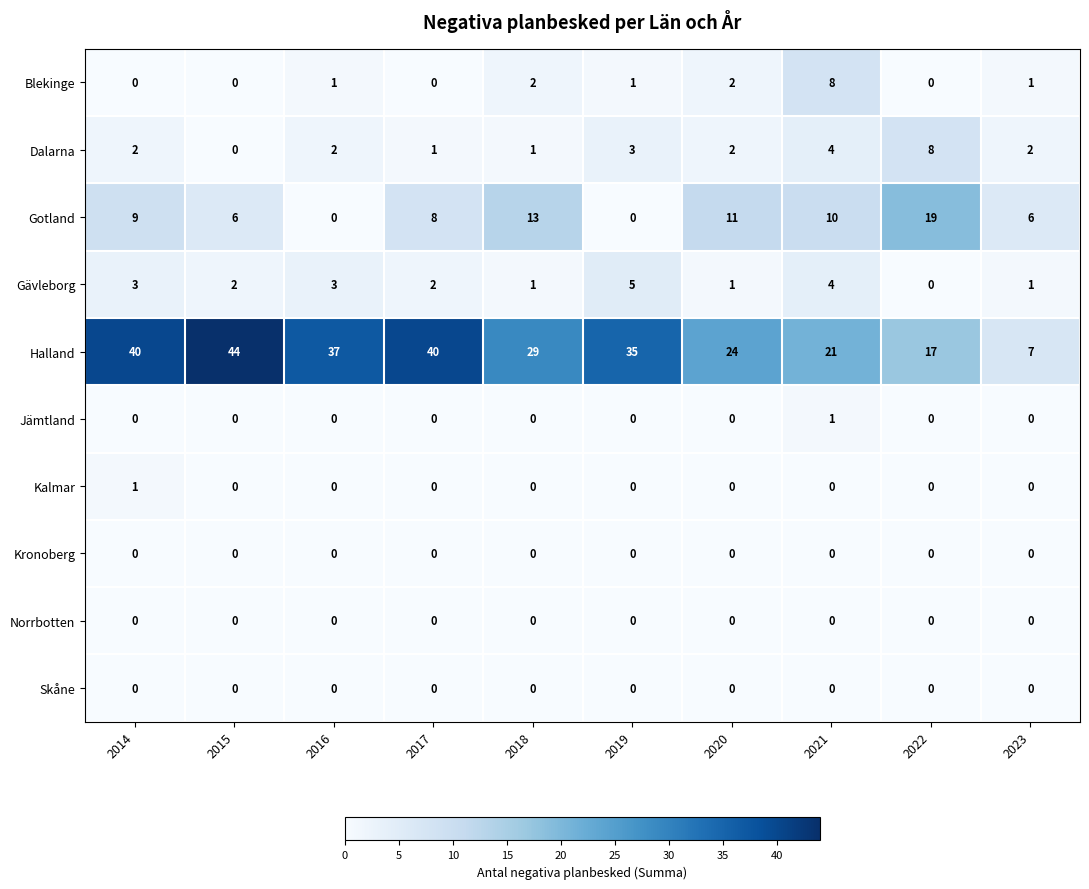

True or false: Halland has a value of 35 at 2019.

True